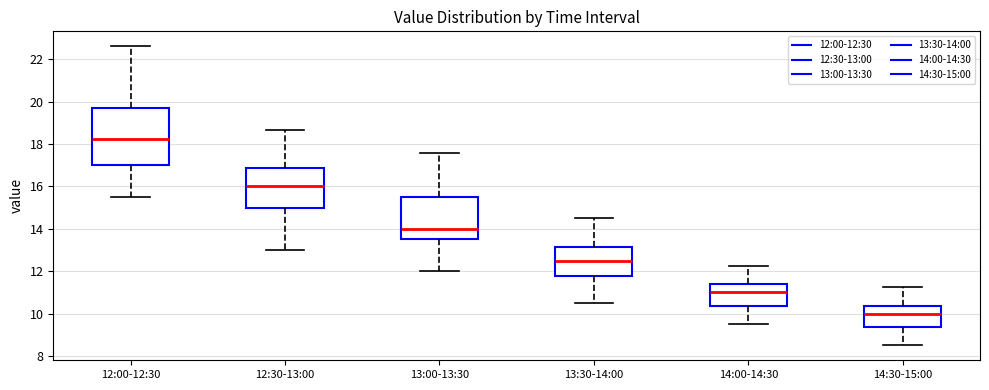

Which box has the highest median line?

12:00-12:30